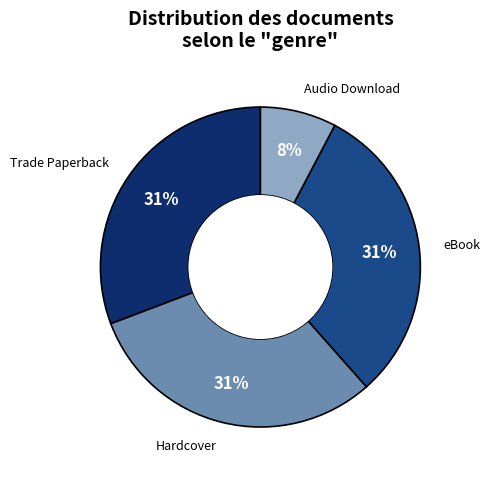

How many segments does this pie chart have?

4